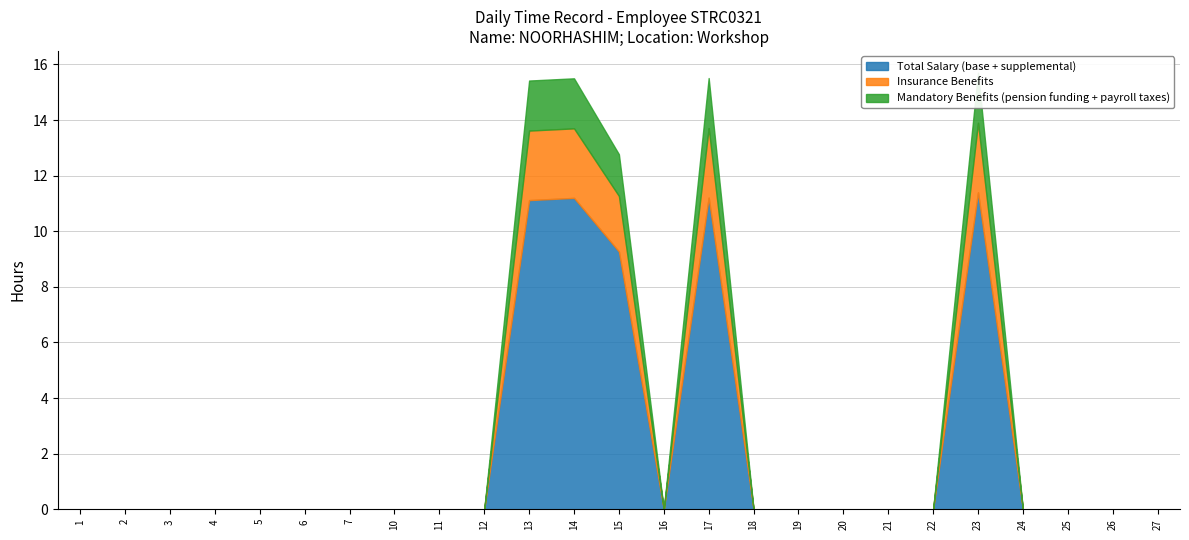

Is it true that Insurance Benefits equals 0.8 at 26?

False